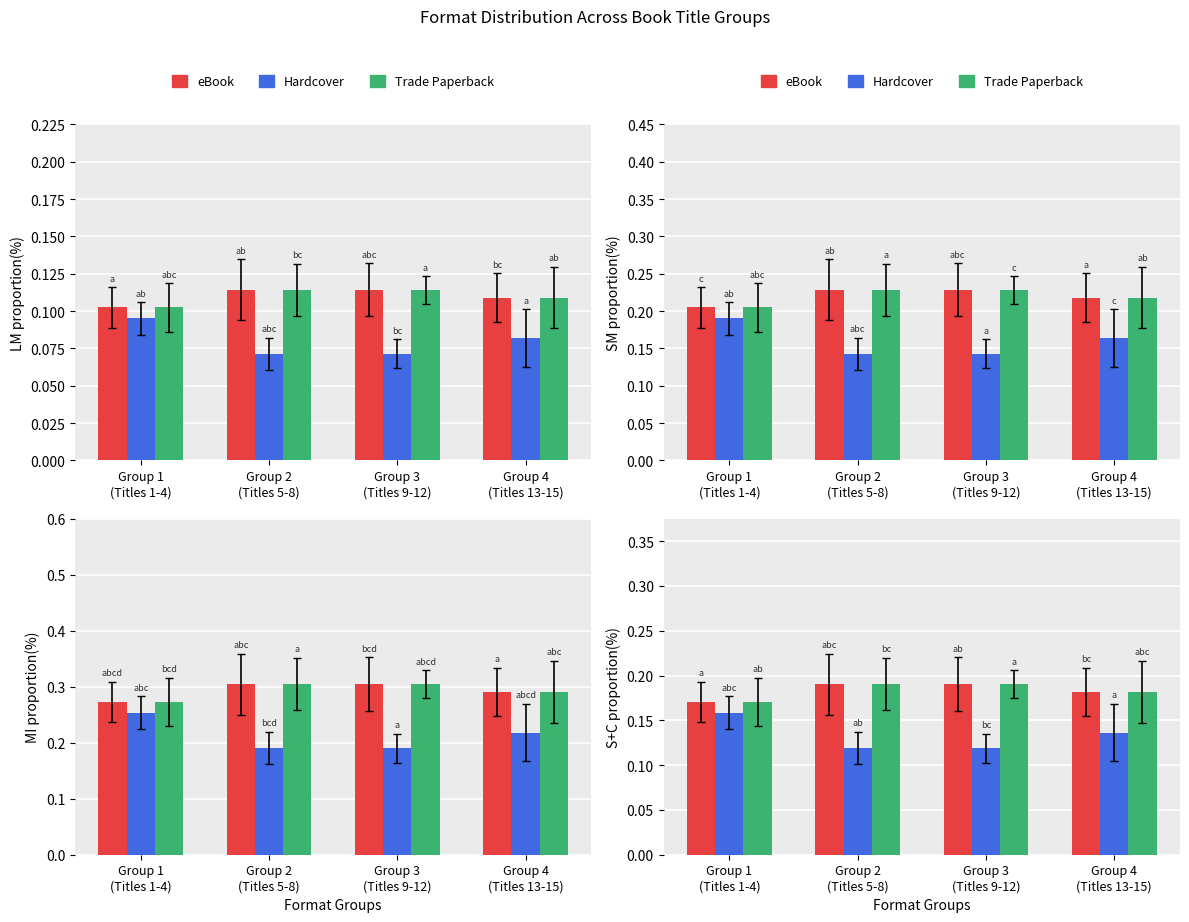

Which series changed the most between Group 1
(Titles 1-4) and Group 2
(Titles 5-8)?

Hardcover